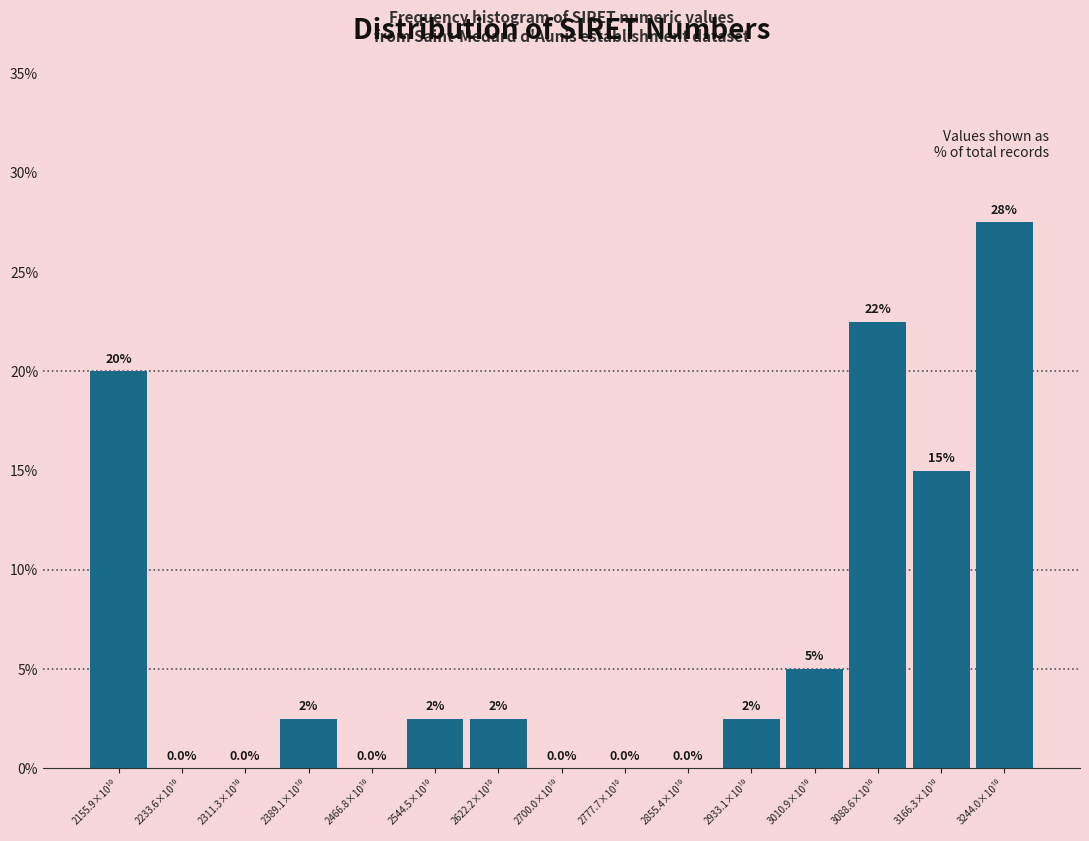

What is the maximum value shown in the chart?

27.5